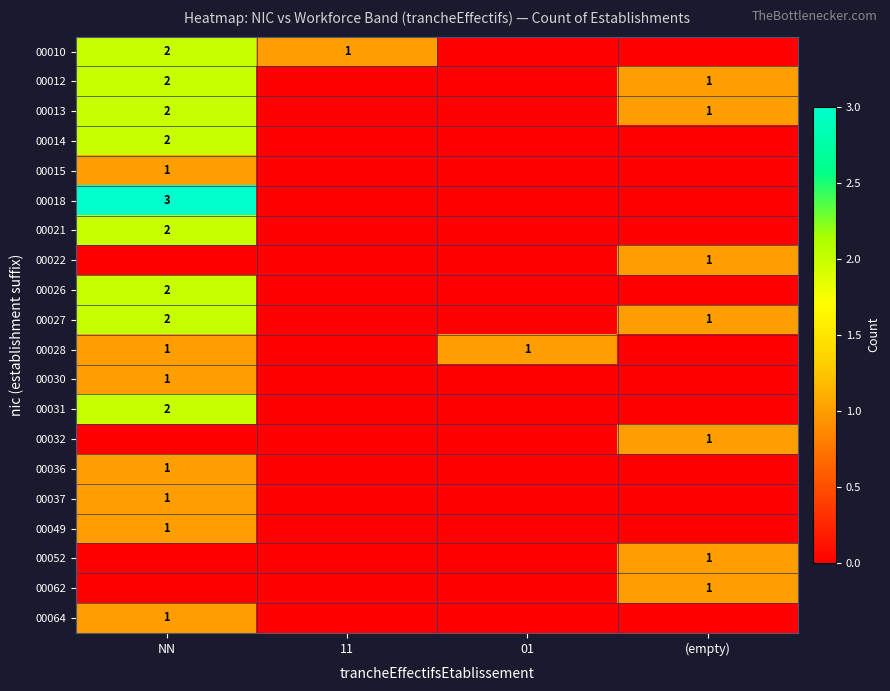

The 00031 series shows 3 at NN. True or false?

False